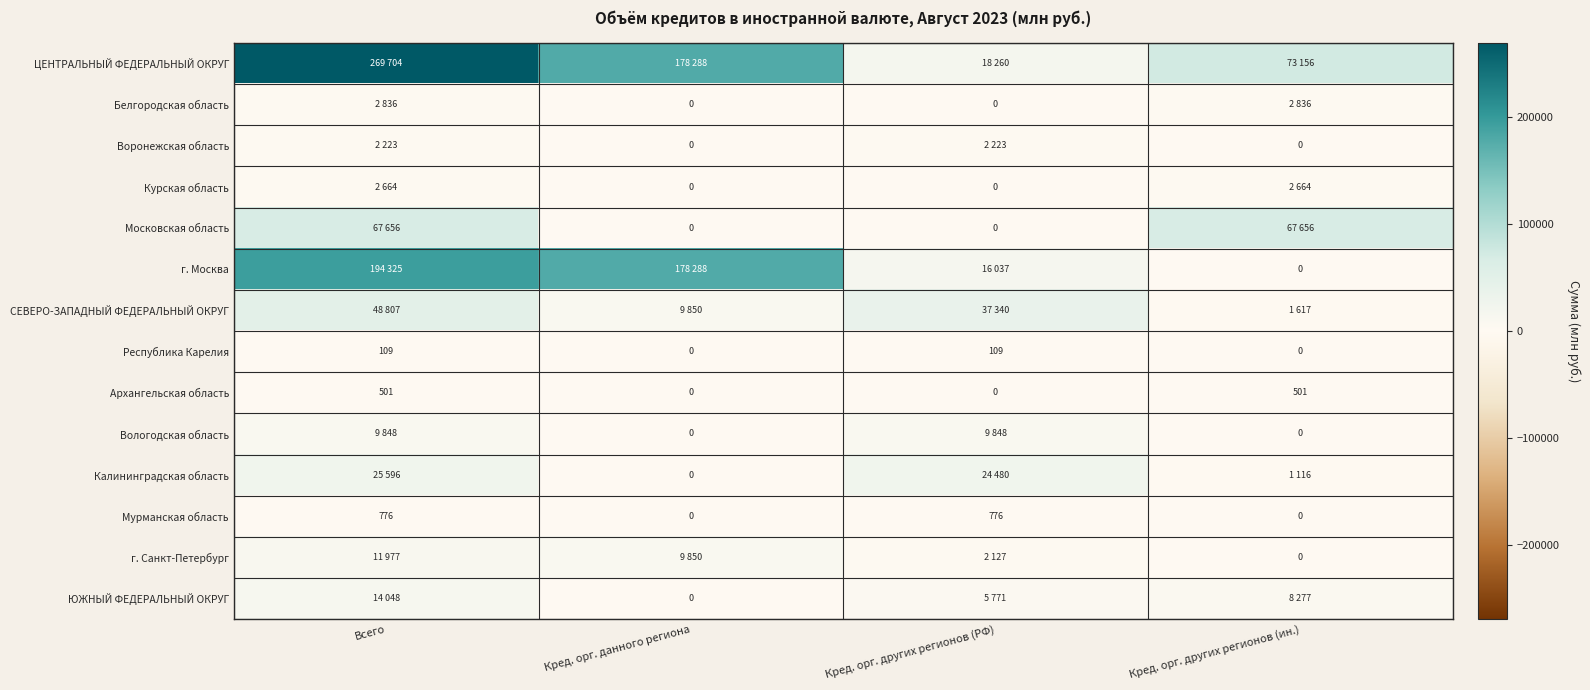

The Республика Карелия series shows 109 at Кред. орг. других регионов (РФ). True or false?

True